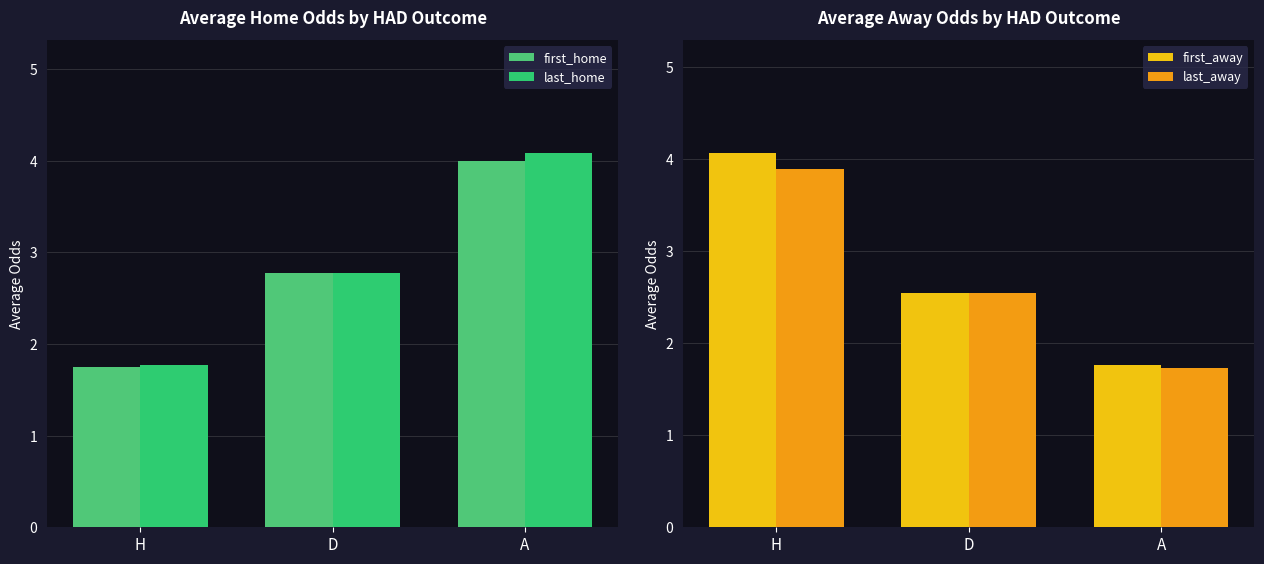

Is it true that last_home equals 4.1 at A?

True